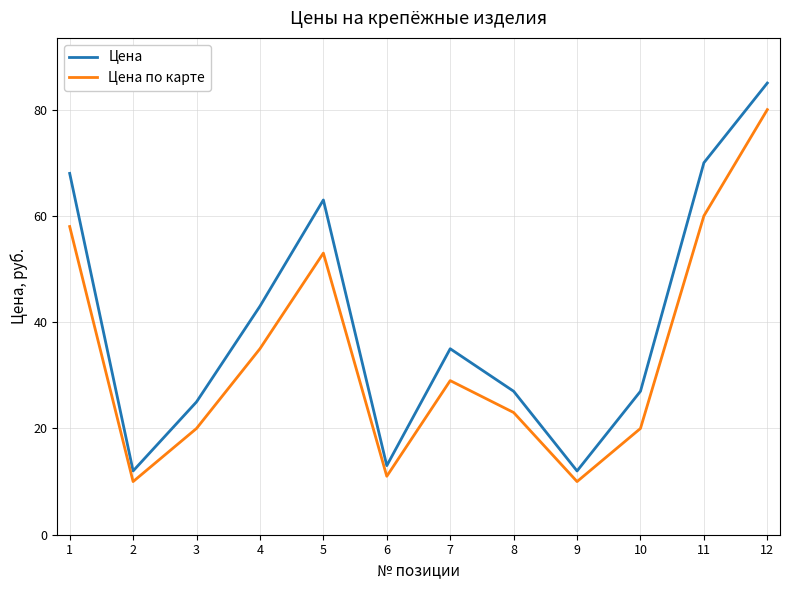

List the series in order of their overall mean, highest first.

Цена, Цена по карте